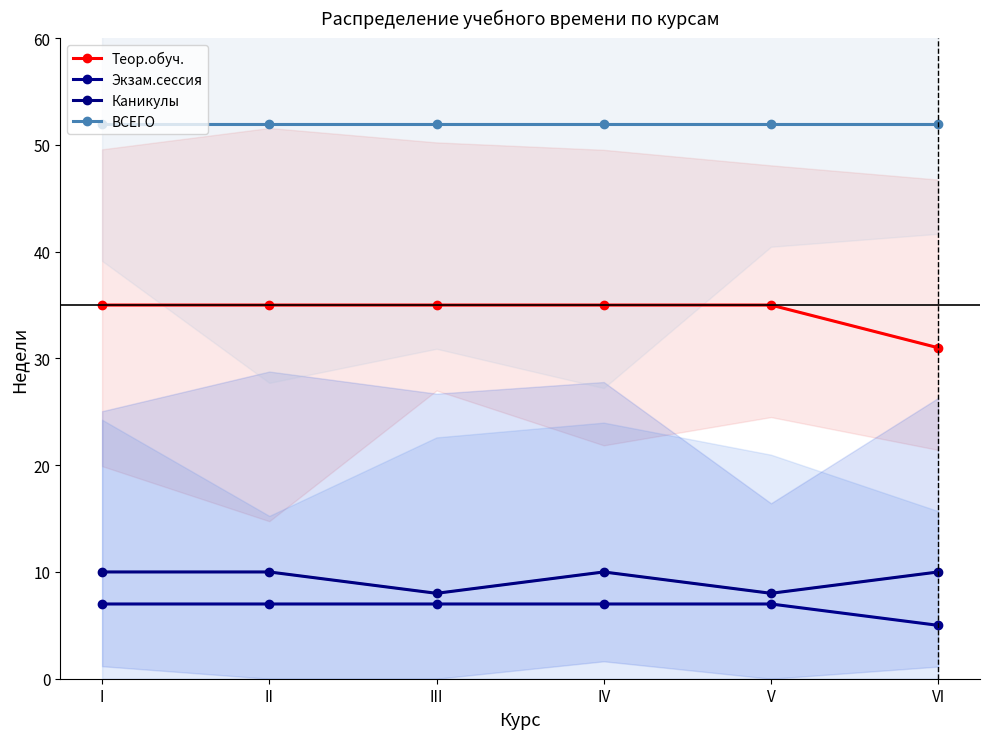

What are all the series names shown in the legend?

Теор.обуч., Экзам.сессия, Каникулы, ВСЕГО